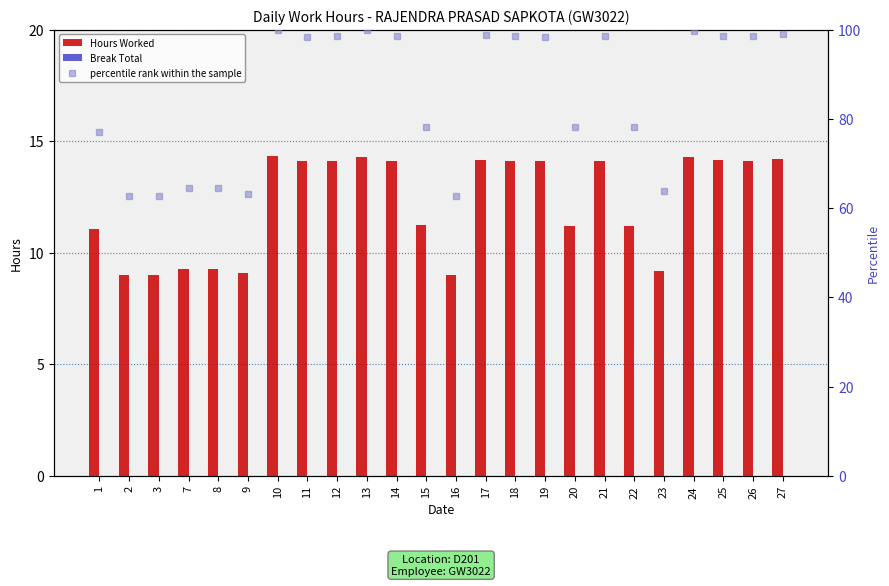

At which label does percentile rank within the sample reach its minimum?

3